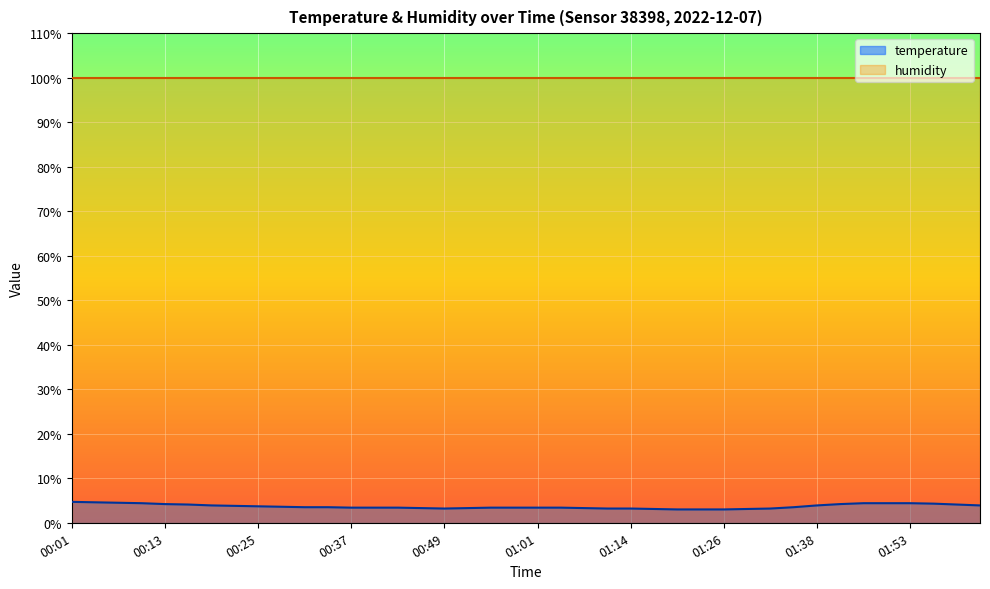

The value at 00:37 is 3.4. True or false?

True